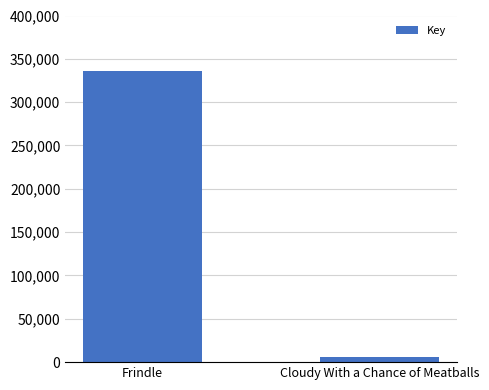

True or false: the data shows 523746 at Frindle.

False